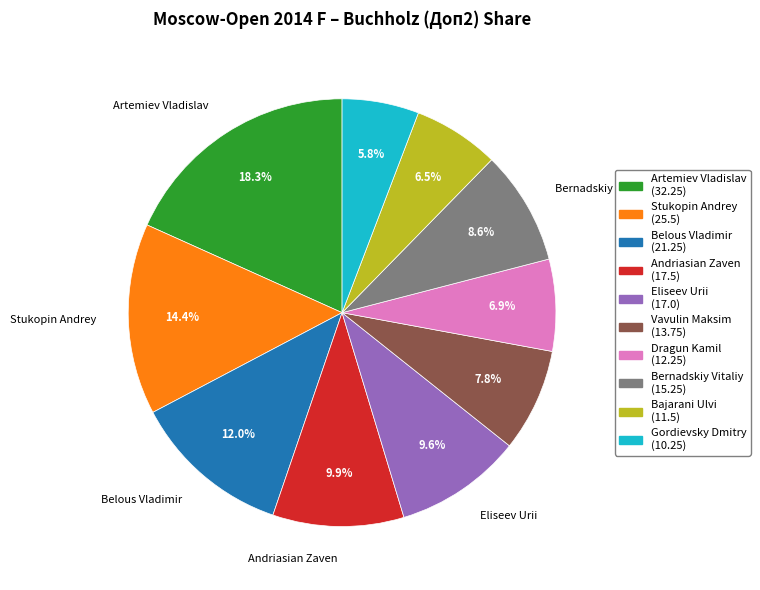

To the nearest percent, what is the difference between the Andriasian Zaven and Gordievsky Dmitry slice percentages?

4%